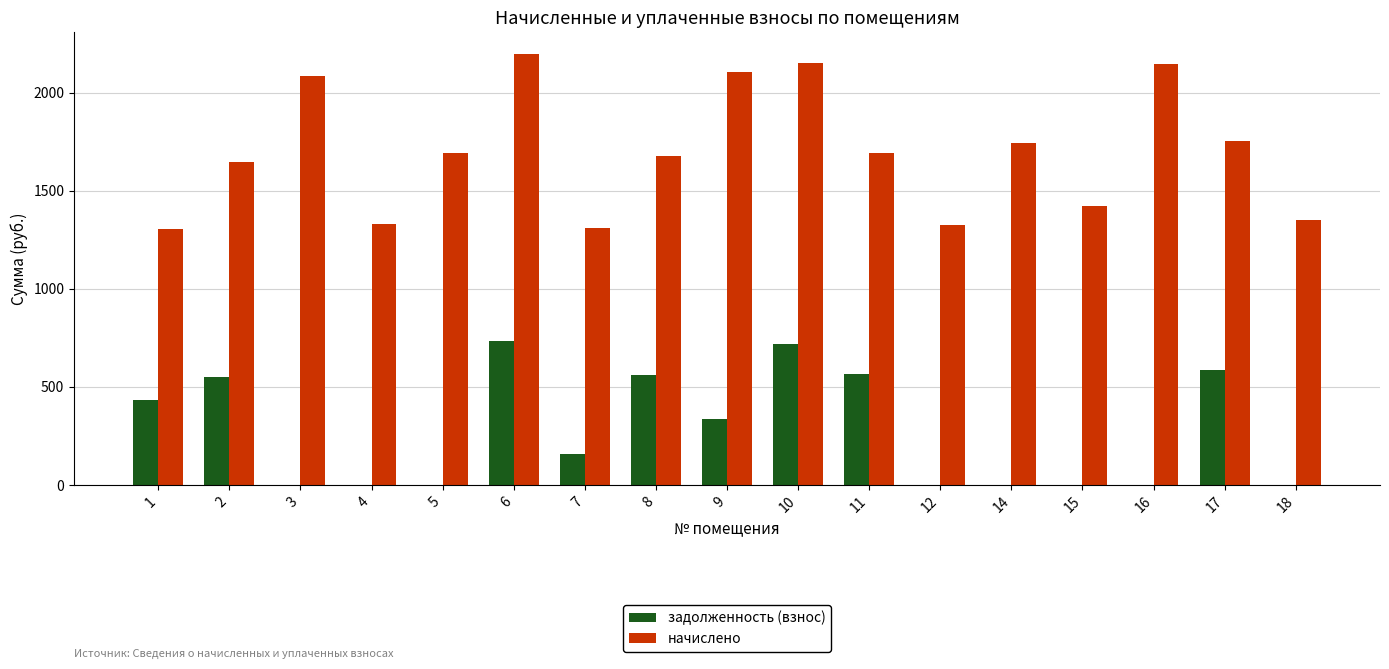

What is the total value across all series at 5?

1692.3